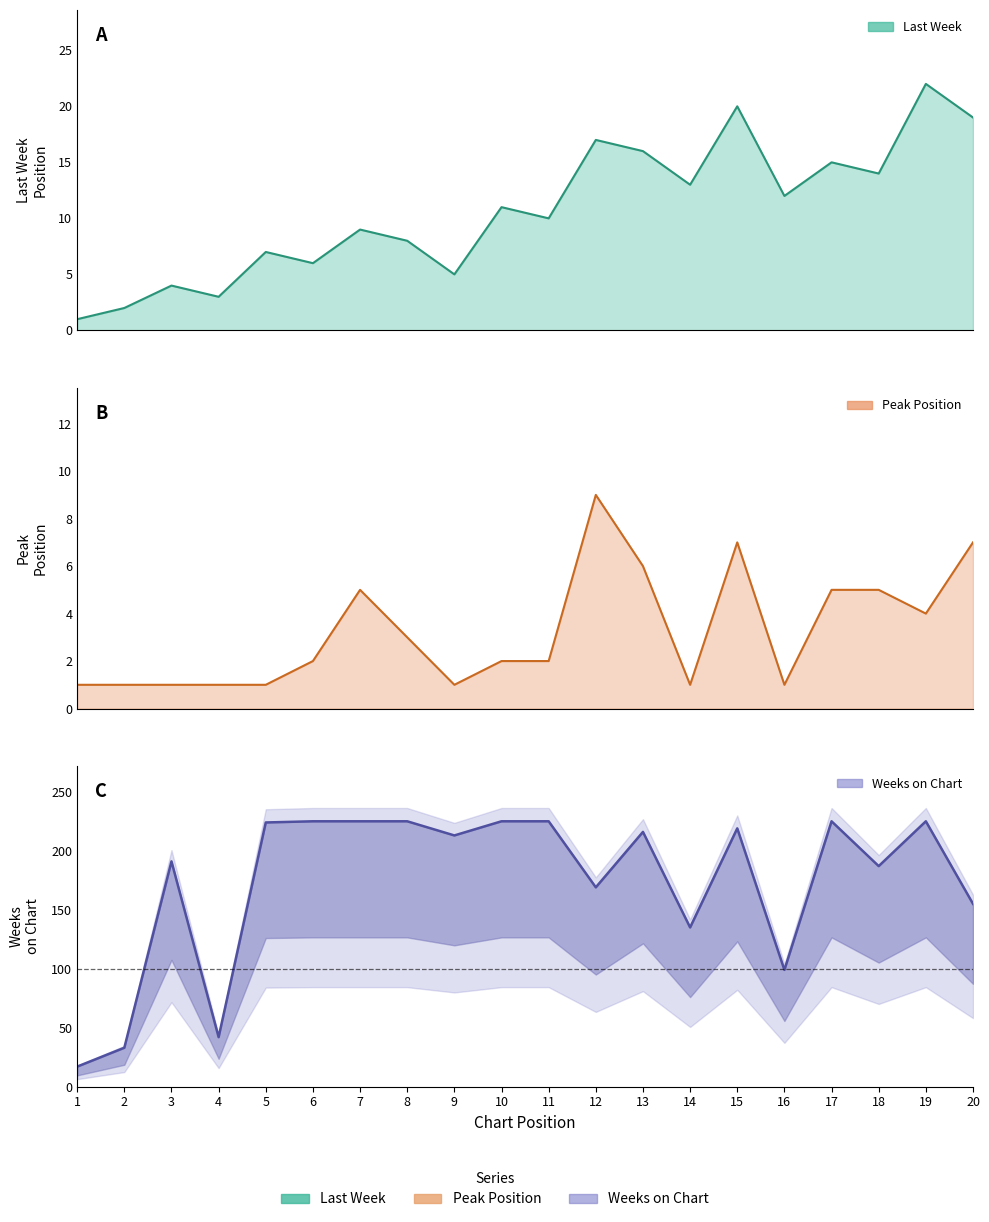

Is the value of Weeks on Chart at 8 greater than the value of Last Week at 7?

Yes